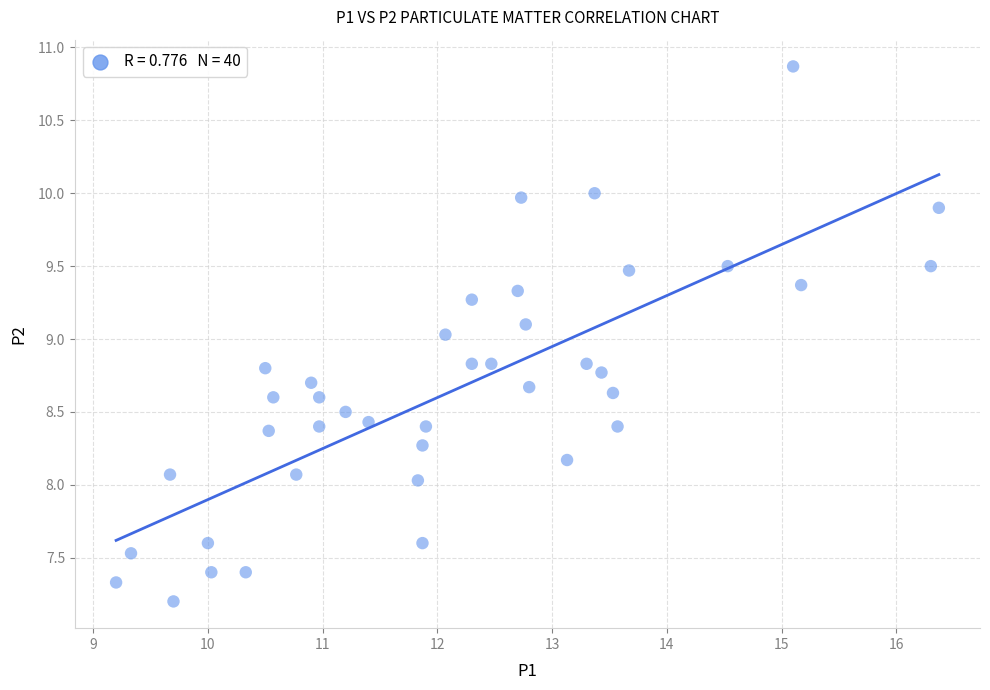

What is the range of X values (max minus min)?

7.2